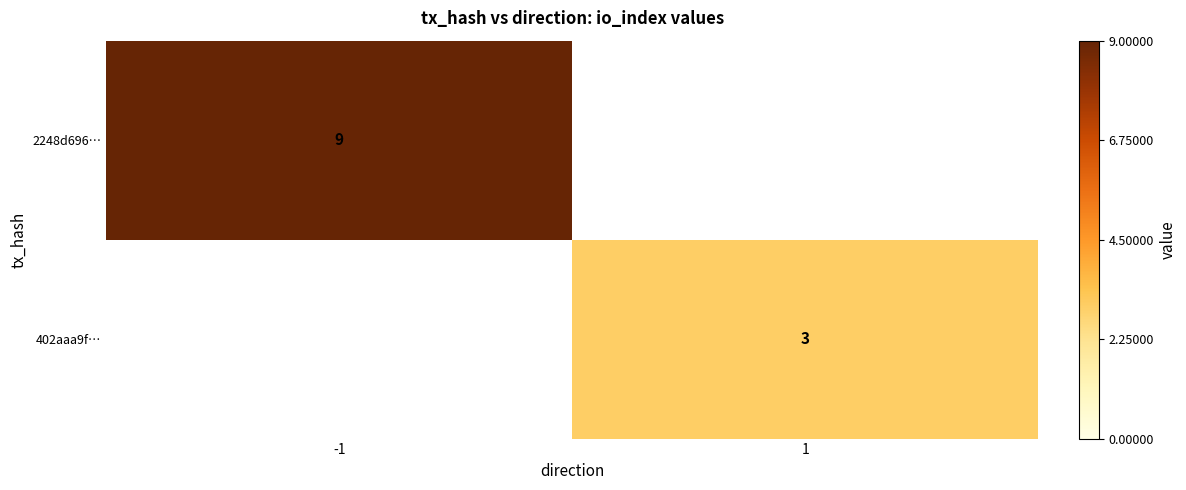

The 402aaa9f… series shows 1 at 1. True or false?

False